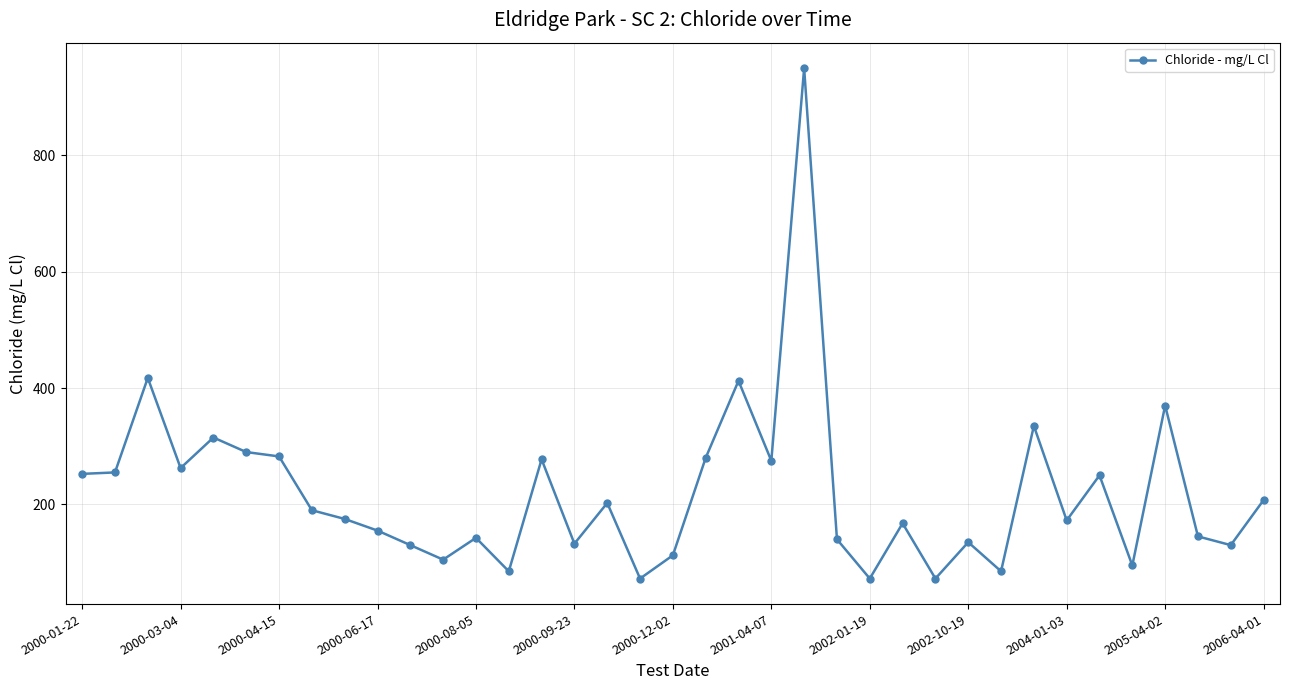

What is the smallest value displayed?

72.5